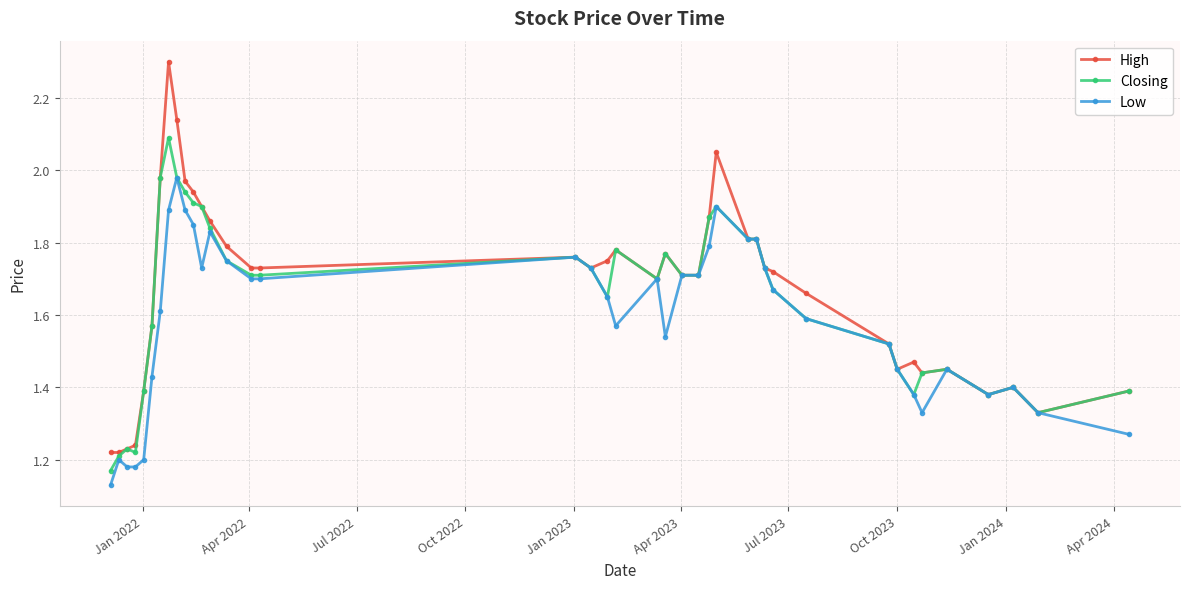

What is the greatest value displayed?

2.3